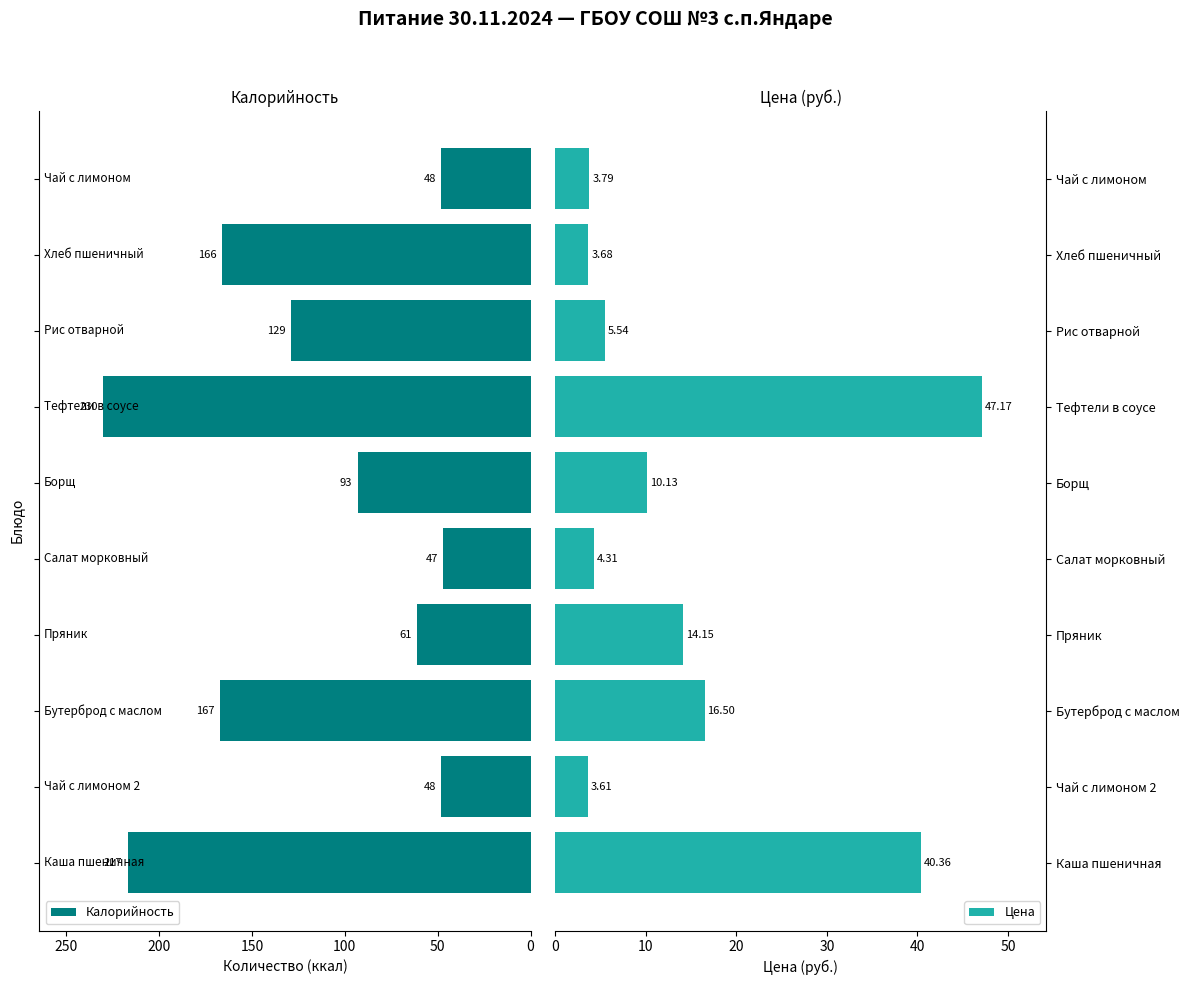

Is the value of Цена at 8 greater than the value of Калорийность at 0?

Yes